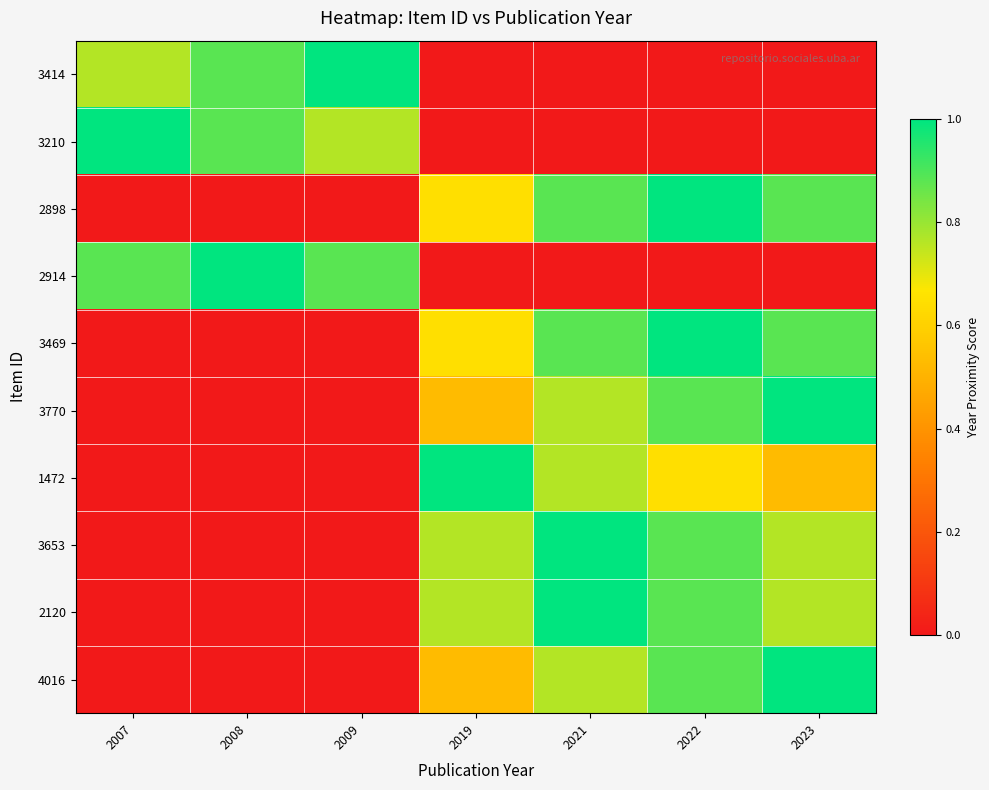

Which series has the largest total across all categories?

2898